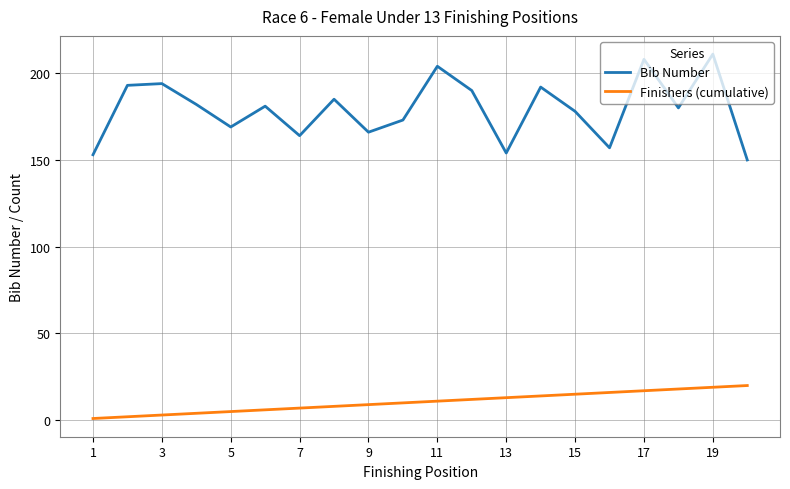

Which series has the largest range (max minus min)?

Bib Number